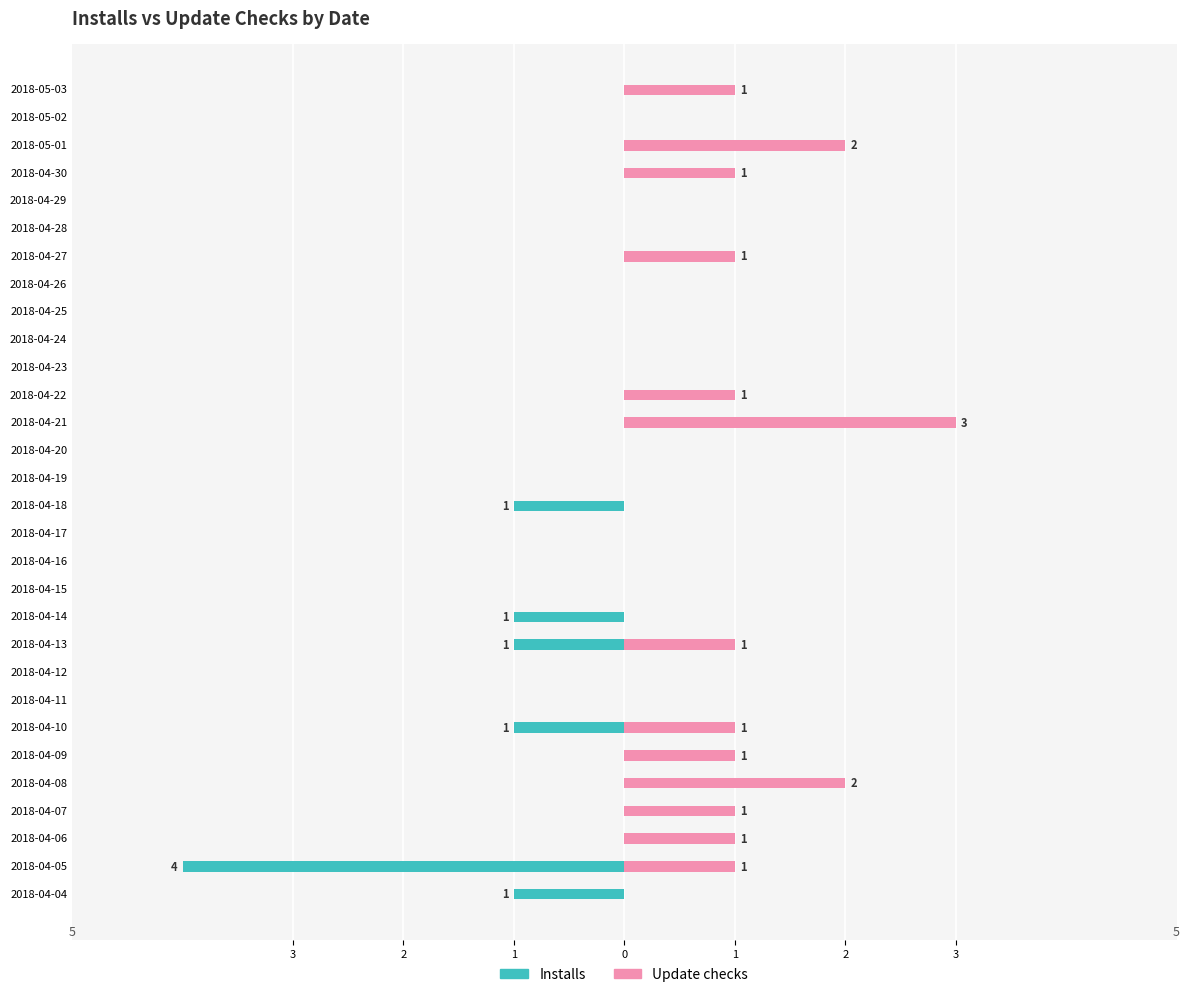

What are all the series names shown in the legend?

Installs, Update checks